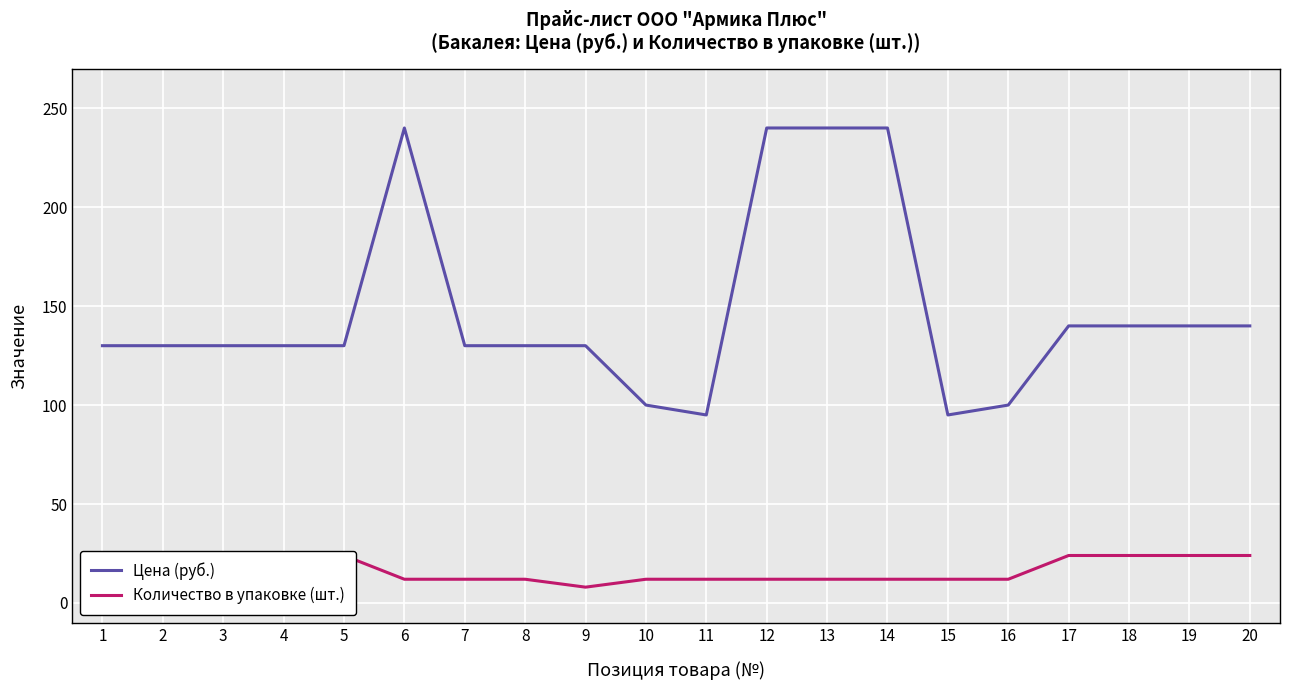

True or false: Цена (руб.) has a value of 130 at 8.

True